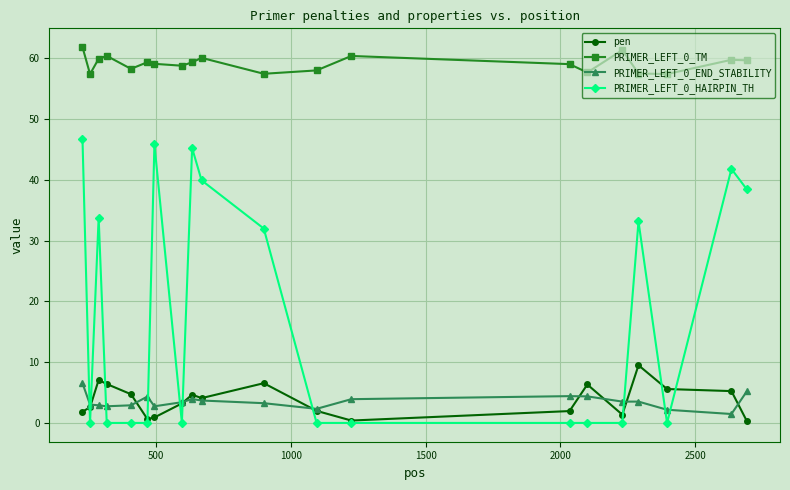

What is the highest value of the PRIMER_LEFT_0_TM series?

61.8